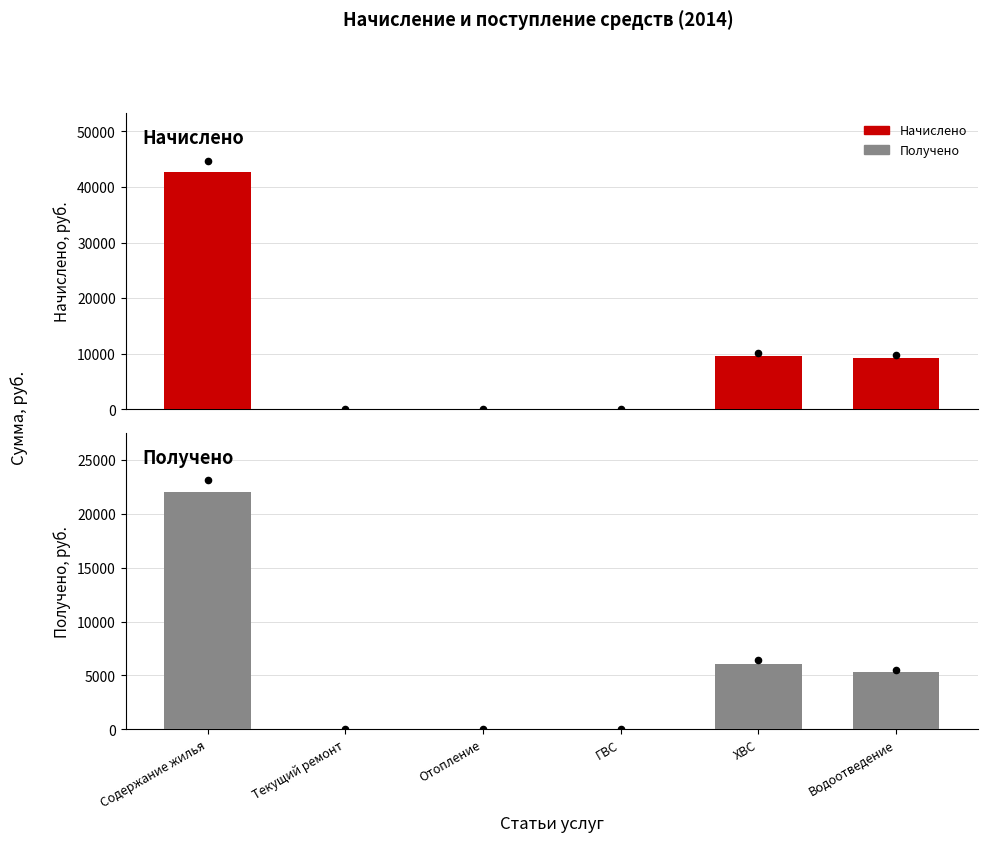

What are all the series names shown in the legend?

Начислено, Получено